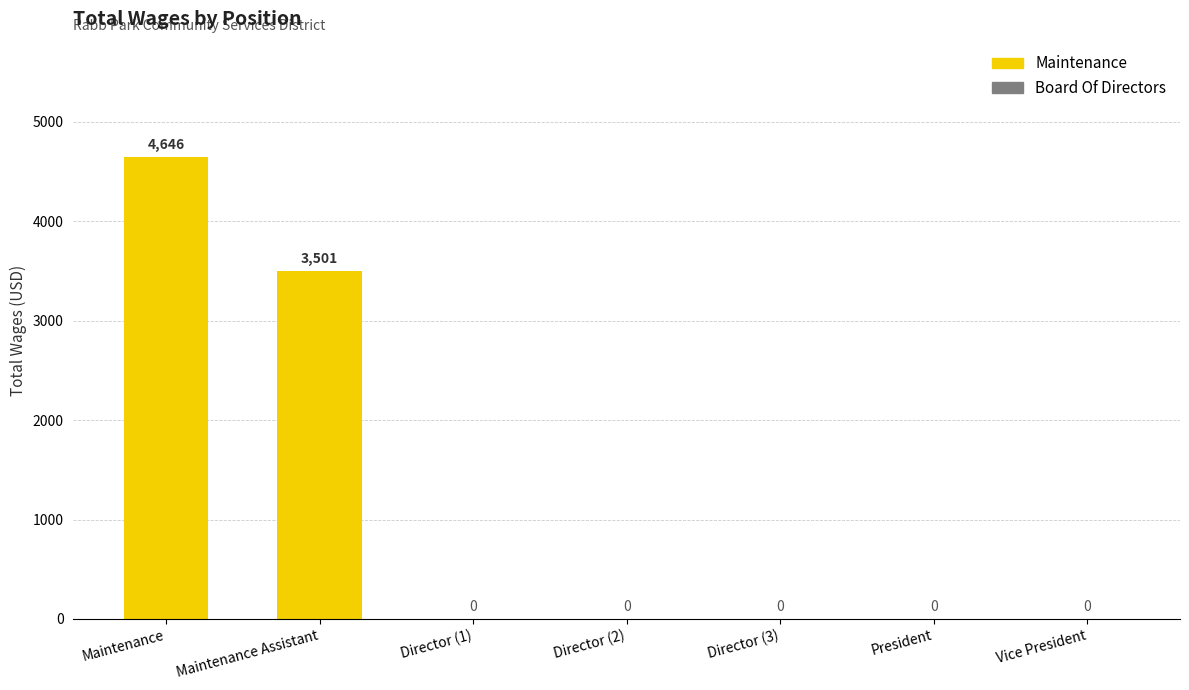

Is it true that the value at Maintenance Assistant is 5764?

False